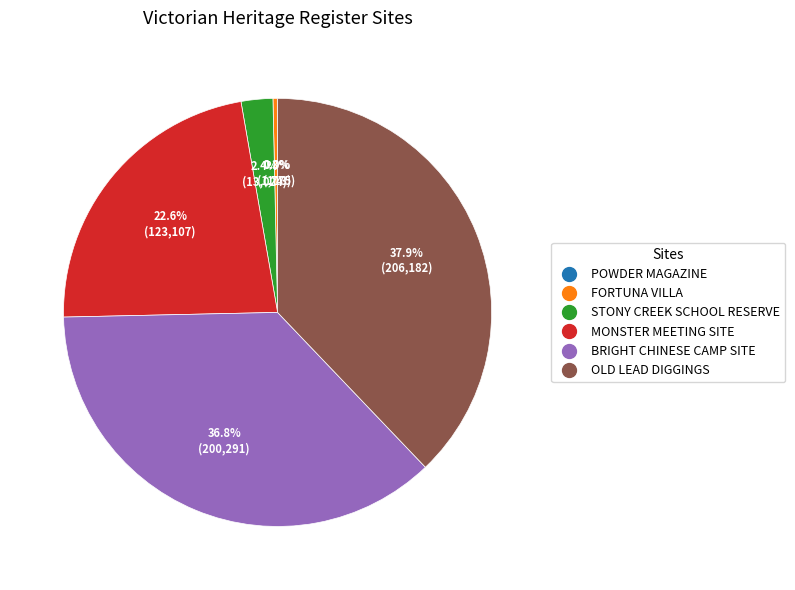

Which category has the biggest portion of the pie?

OLD LEAD DIGGINGS